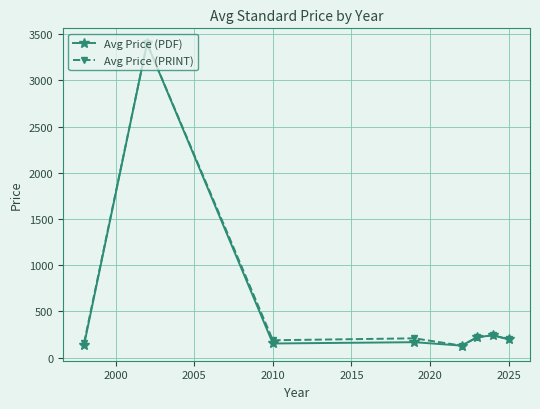

What is the lowest value of the Avg Price (PDF) series?

129.0